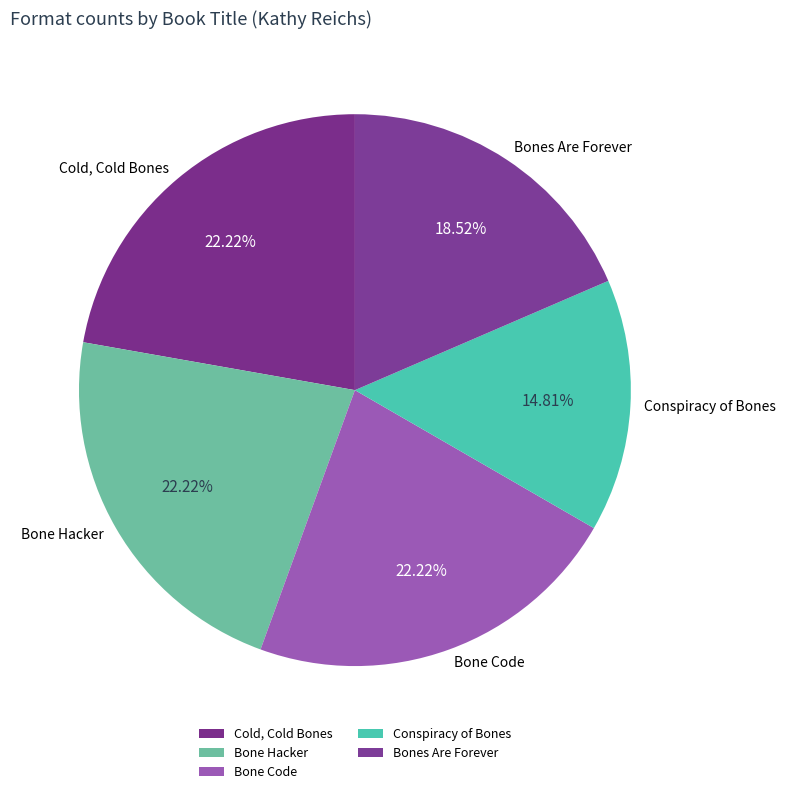

What percentage do Cold, Cold Bones and Bone Code together represent?

44.4%